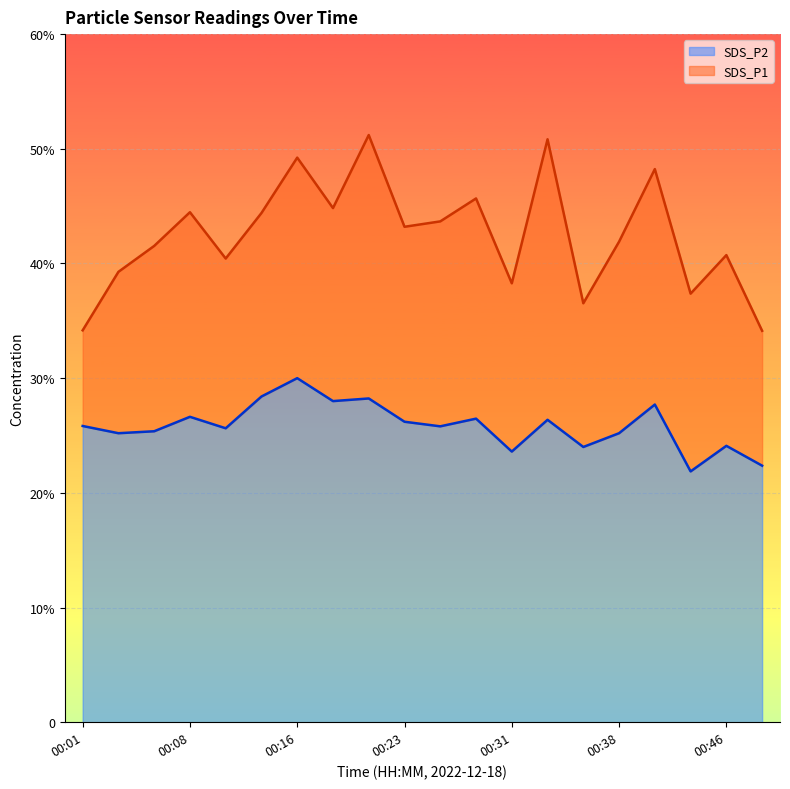

What are all the series names shown in the legend?

SDS_P2, SDS_P1